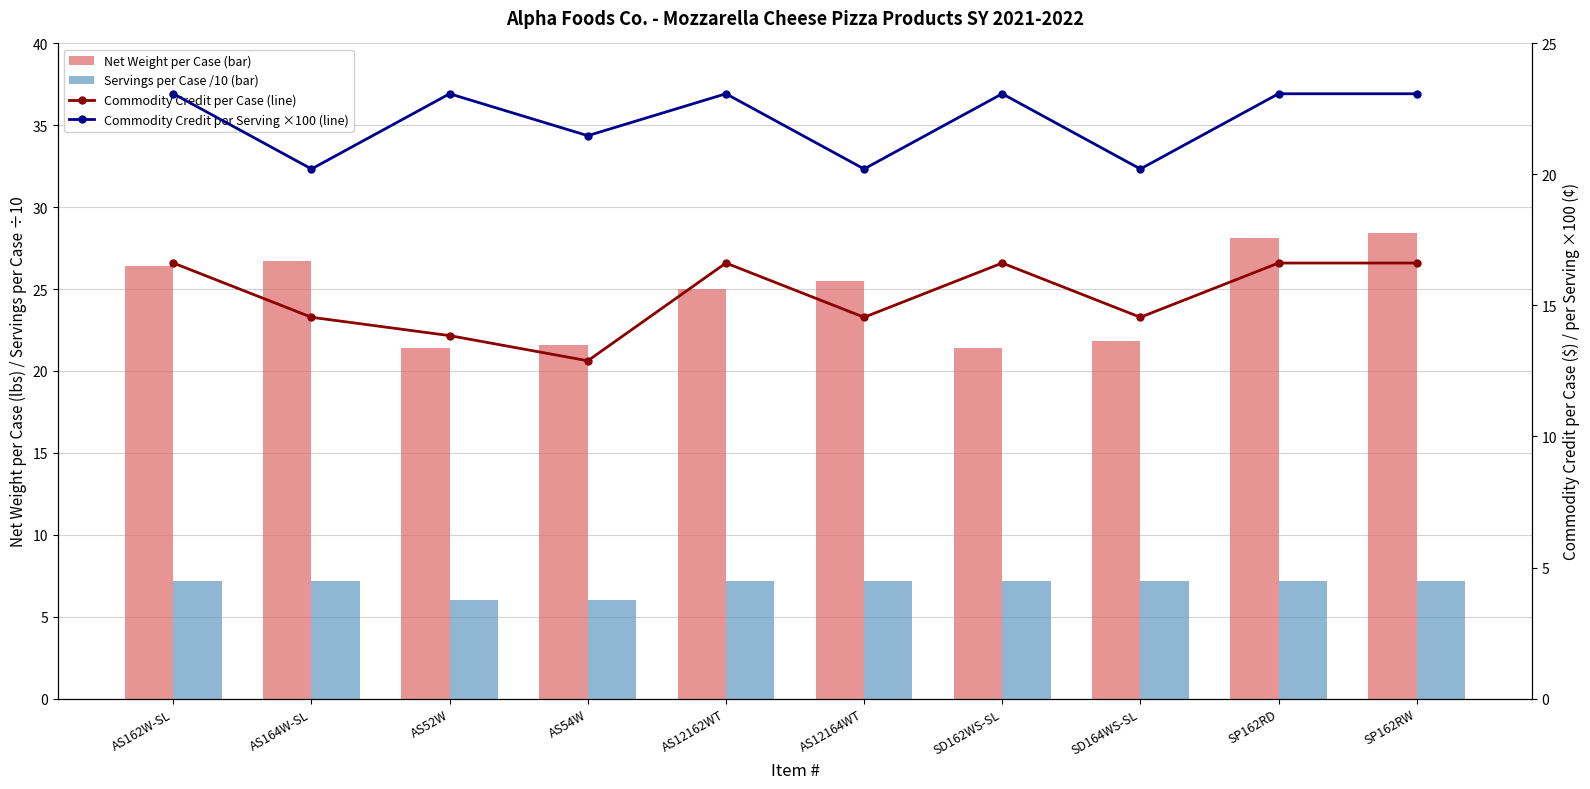

What is the difference between the second highest and second lowest values in the Net Weight per Case (bar) series?

6.8